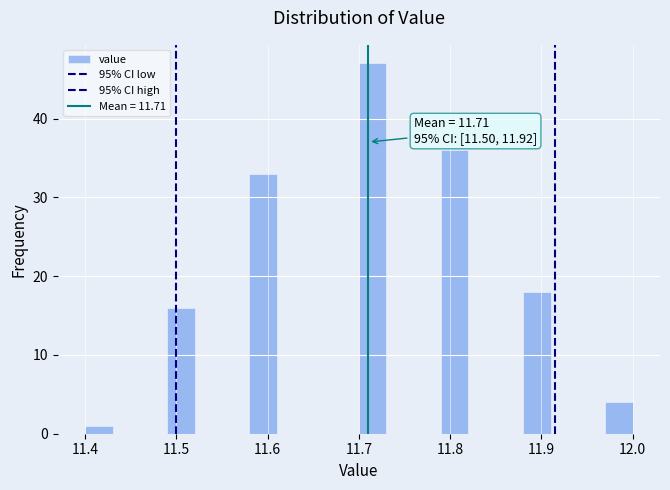

Around what value on the x-axis is the tallest bar? Give the approximate position of its centre, as read against the axis.

11.72